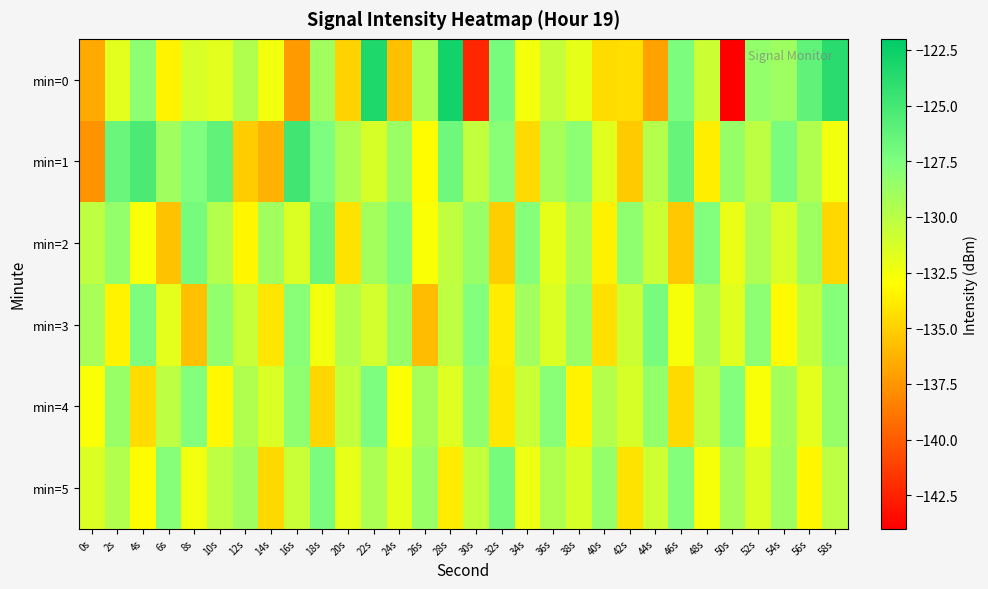

Rank the series by their maximum value, from highest to lowest.

min=0, min=1, min=2, min=5, min=3, min=4